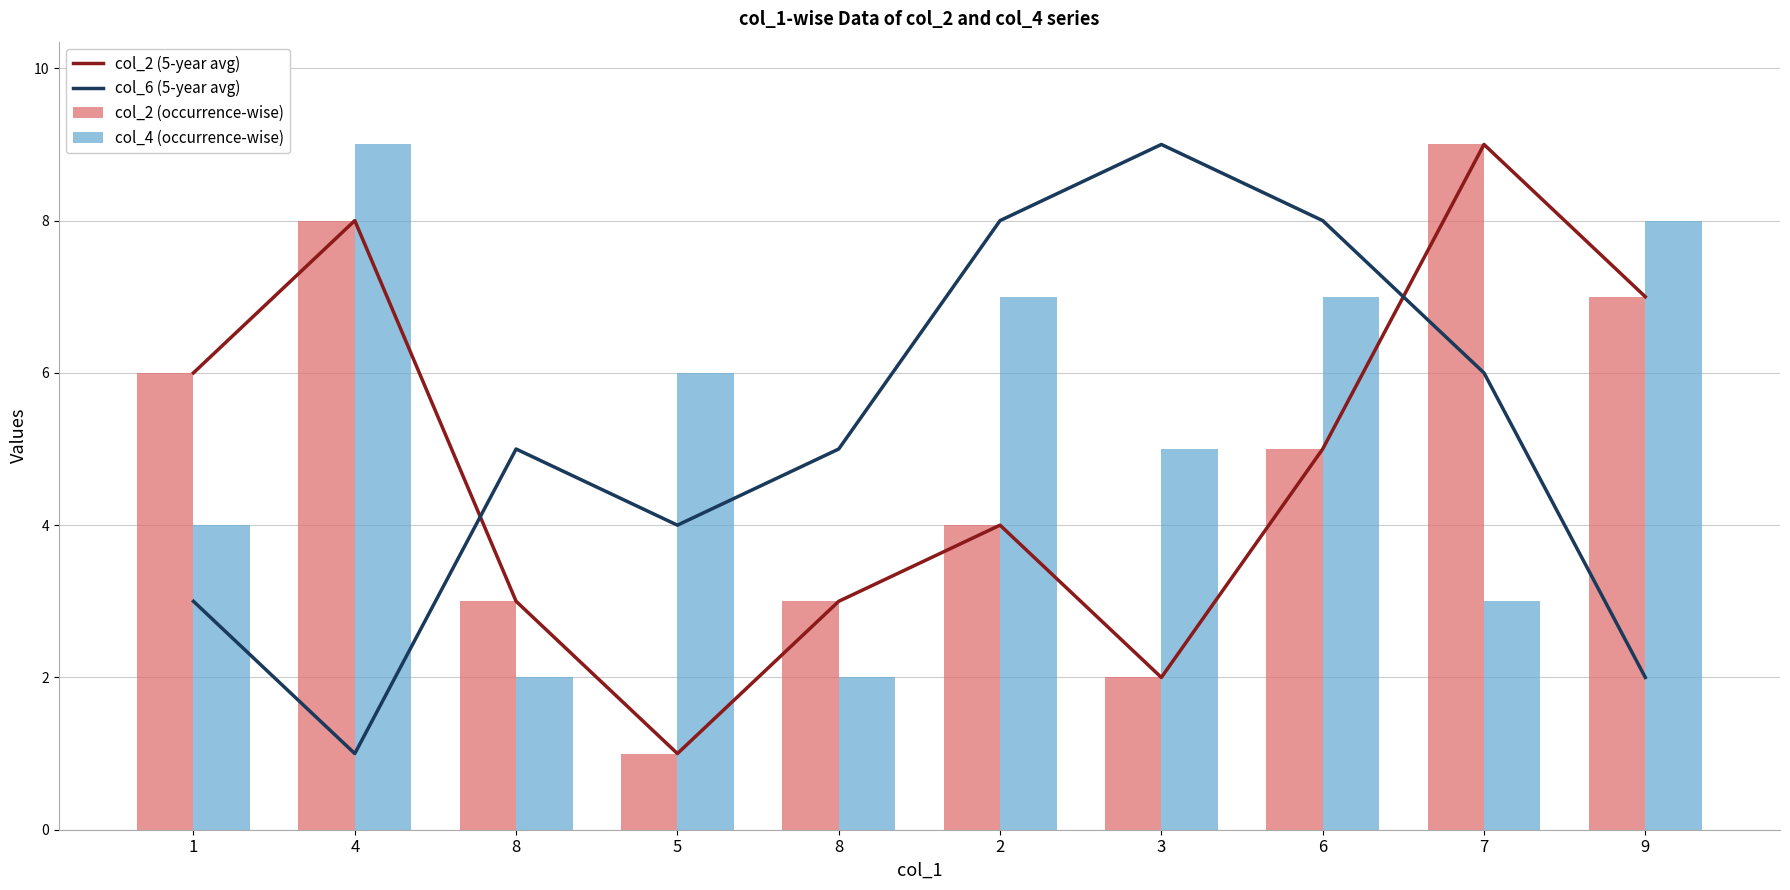

What is the average value of the col_4 (occurrence-wise) series?

5